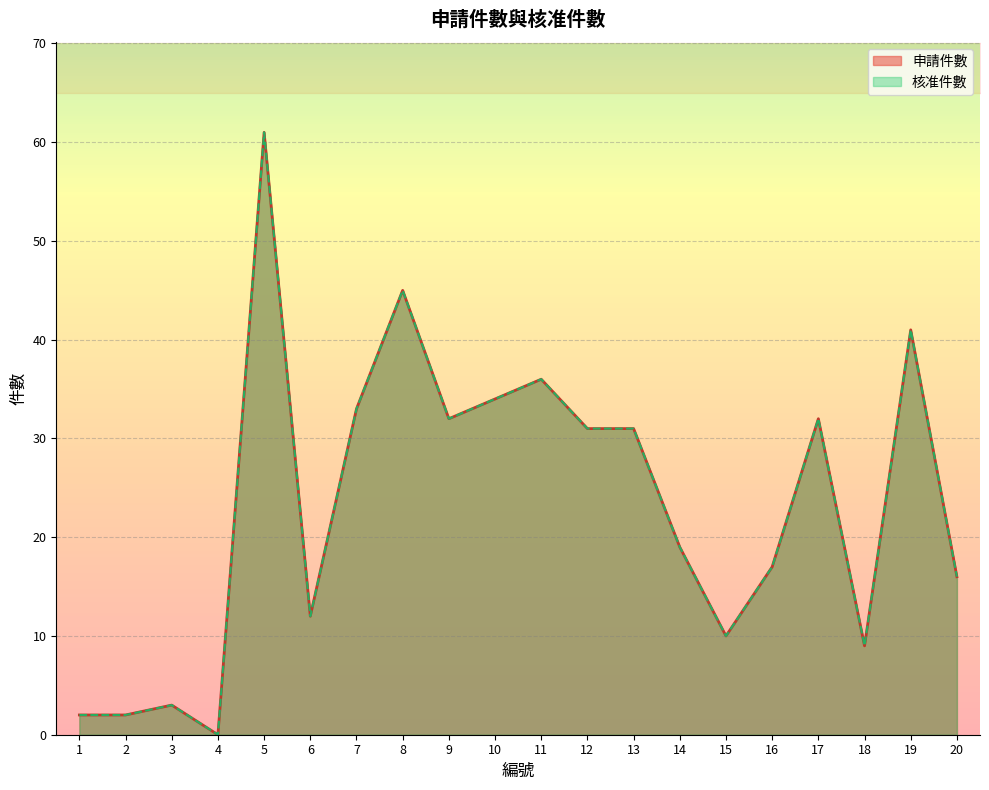

True or false: 核准件數 and 申請件數 cross at least once.

False